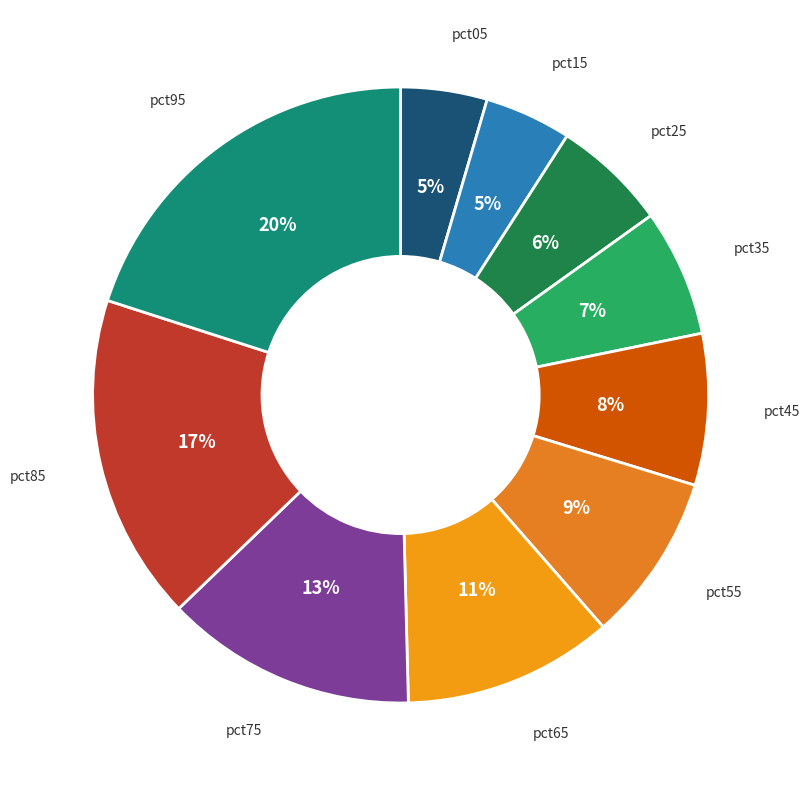

Combined, do pct15 and pct85 account for over 50%?

No